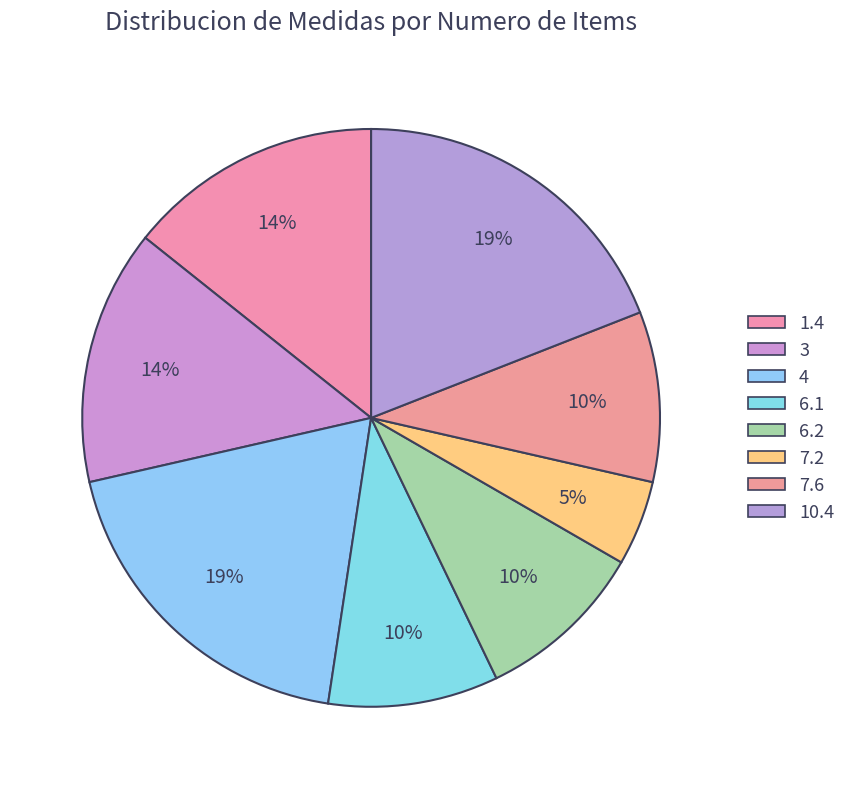

The 7.6 slice represents 10% of the pie. True or false?

True